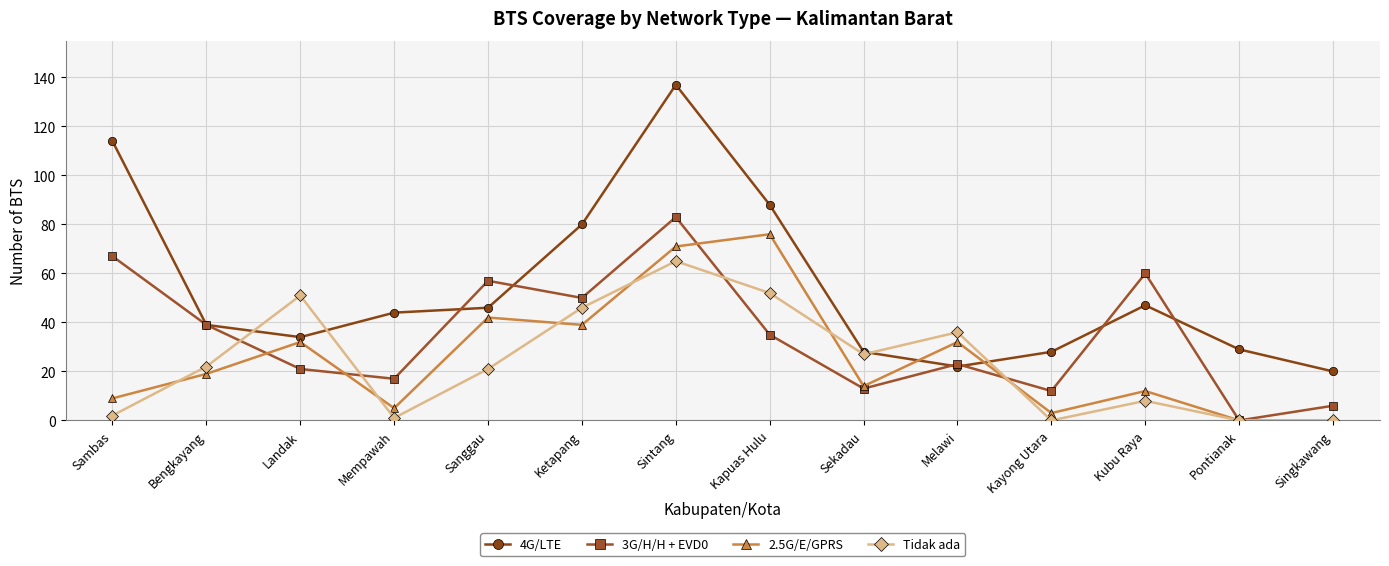

Is this an area chart (filled region under the line)?

No